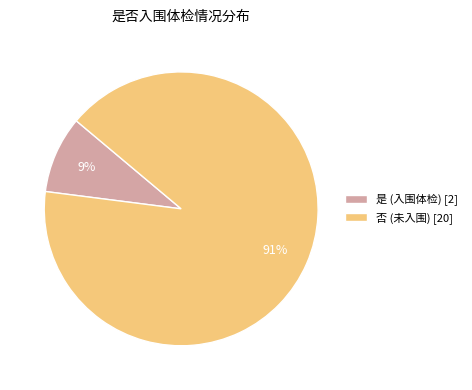

To the nearest percent, what is the average slice percentage?

50%